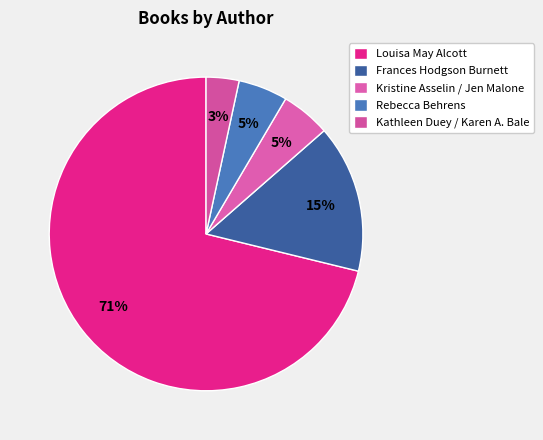

Does Louisa May Alcott represent more than half of the total?

Yes